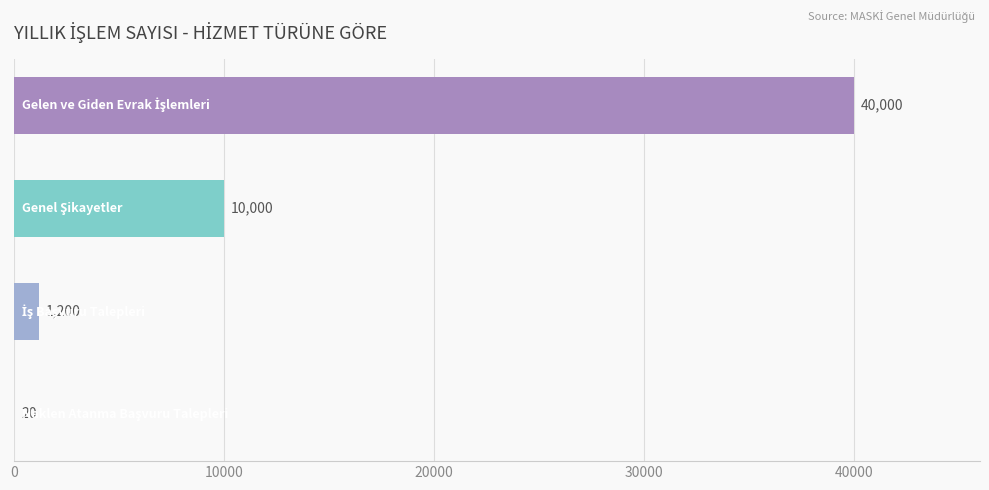

What is the sum of all values?

51220